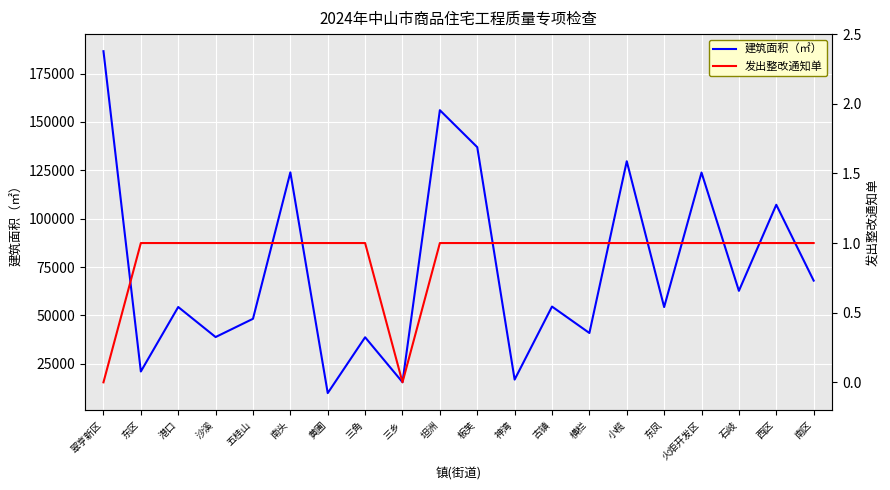

The value of 发出整改通知单 at 坦洲 is 0.7. True or false?

False